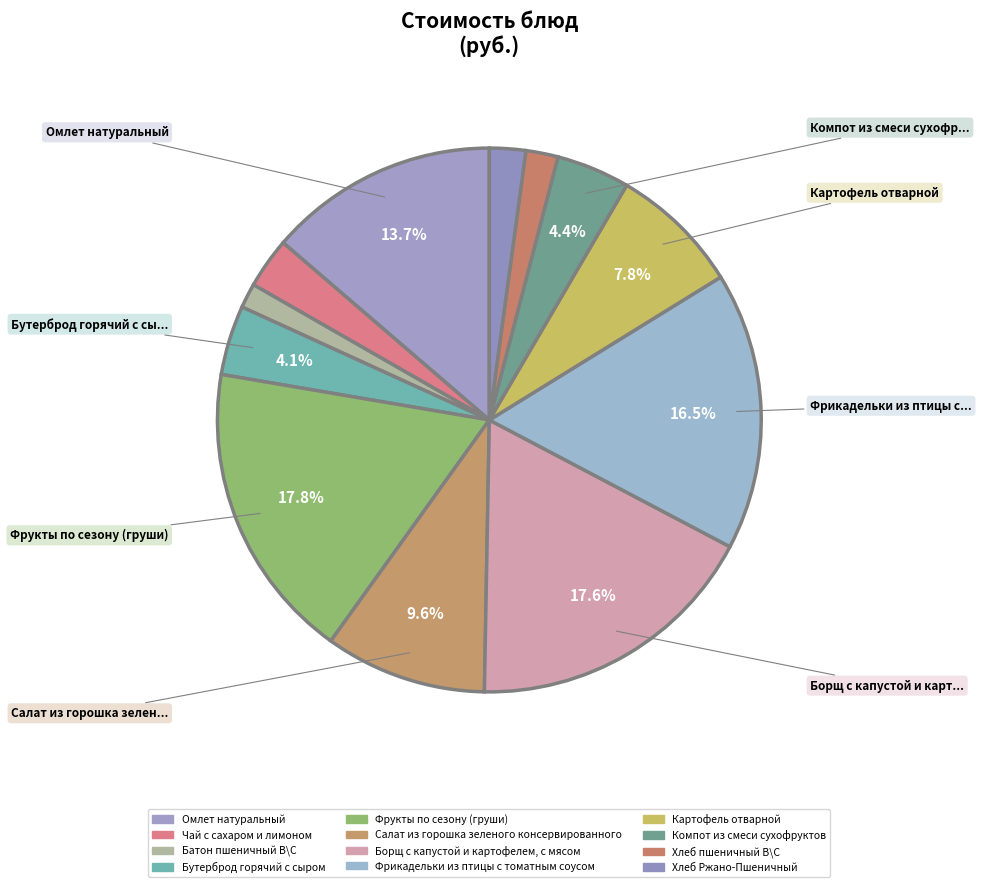

To the nearest percent, what is the average slice percentage?

8%